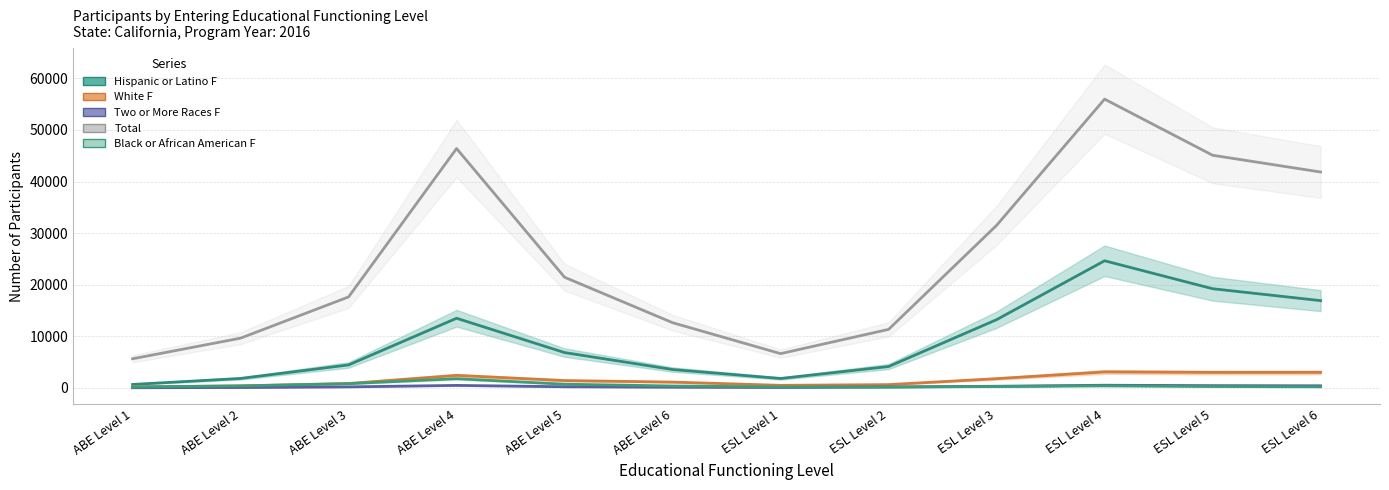

The Two or More Races F series shows 21 at ESL Level 1. True or false?

False